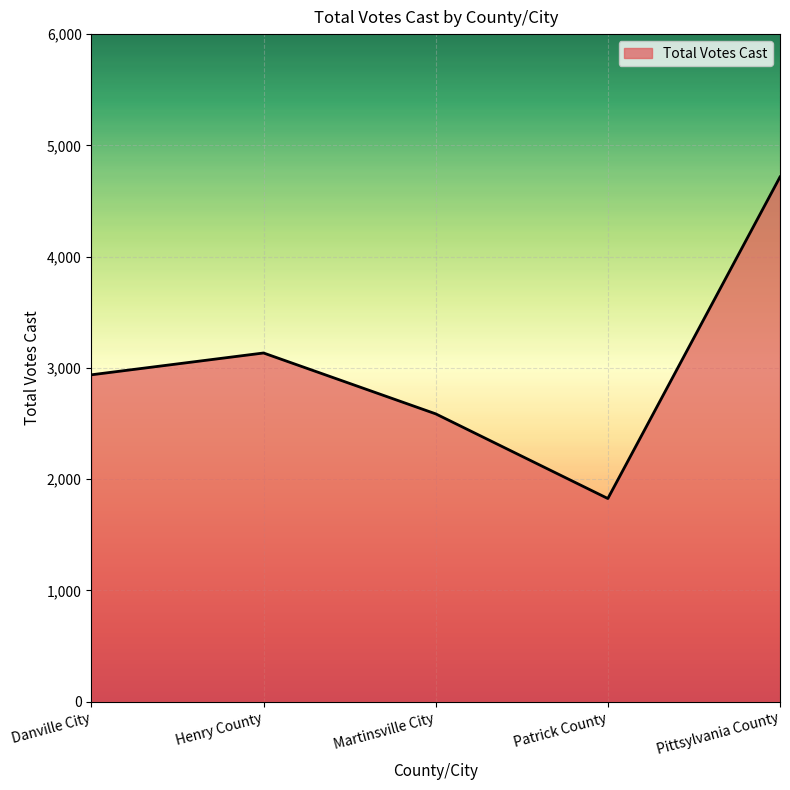

What is the difference between the values at Pittsylvania County and Martinsville City?

2129